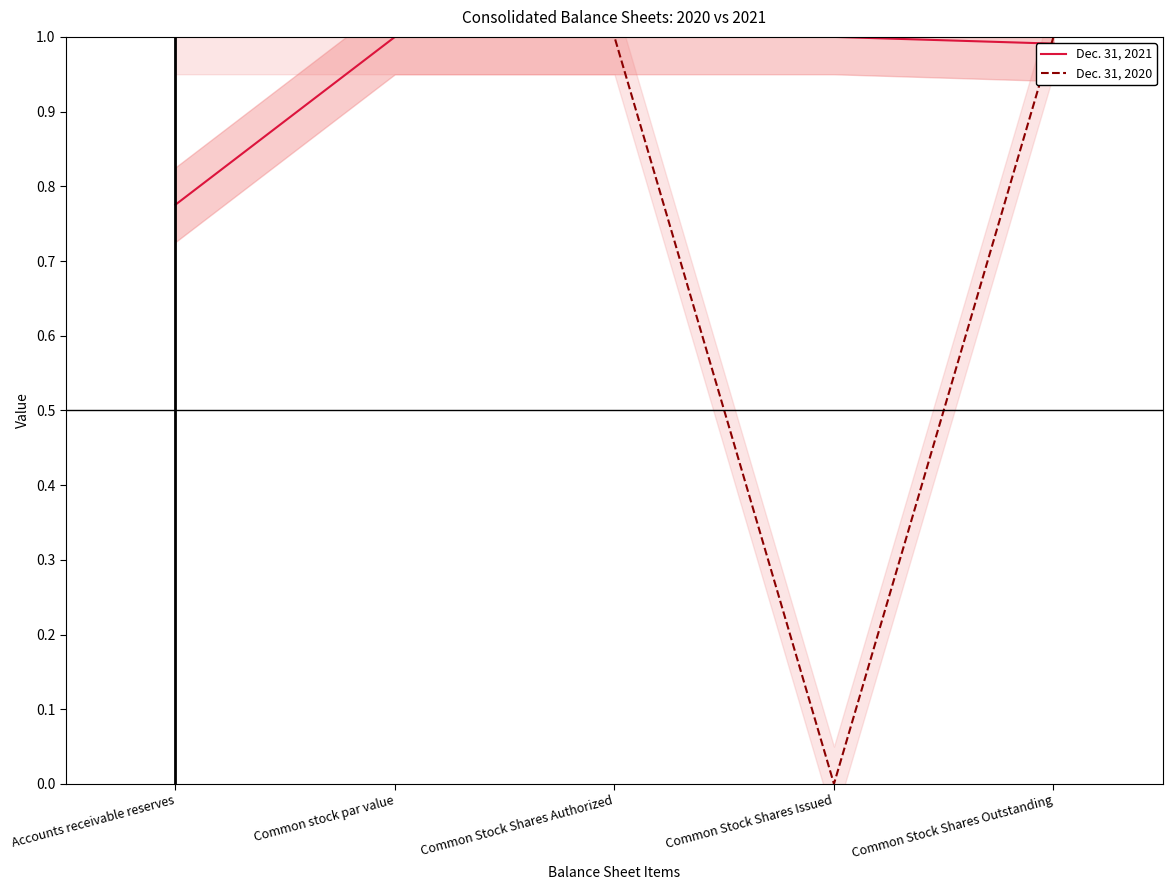

Which series has the widest spread of values?

Dec. 31, 2020